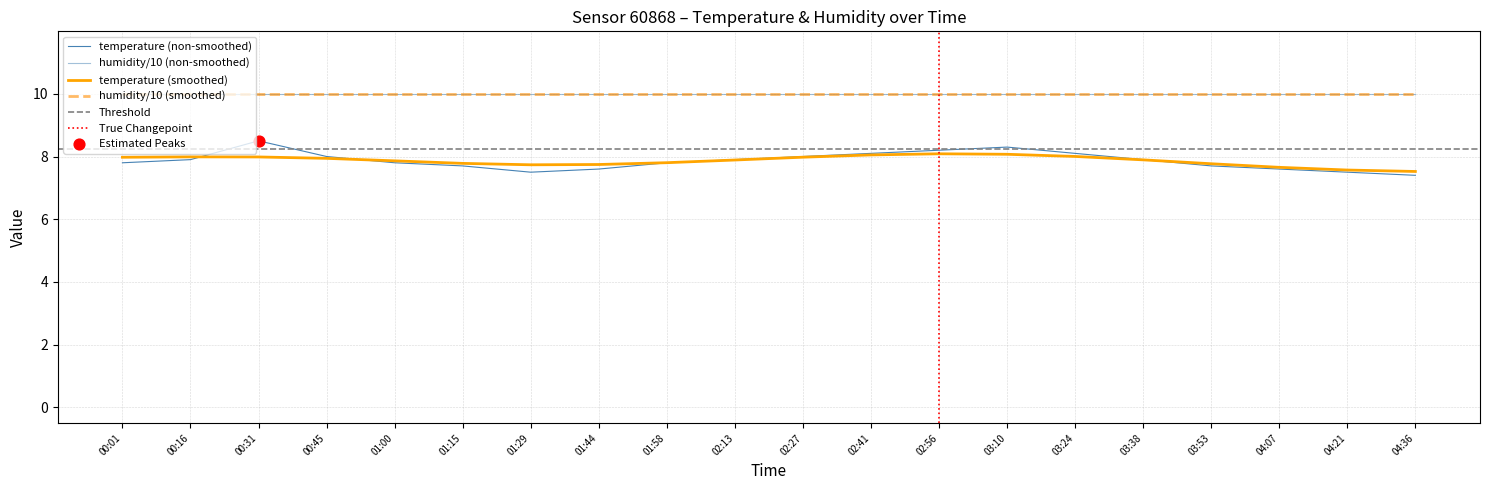

Approximately how many times larger is the value at 01:29 compared to 02:27?

0.9